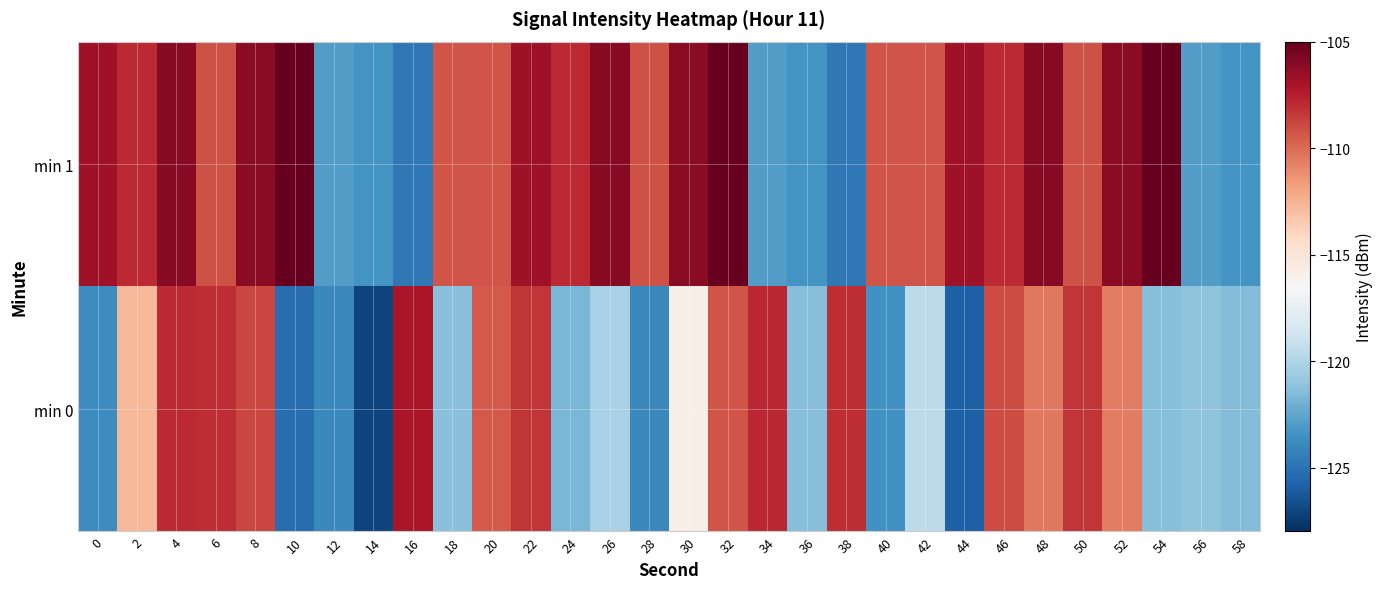

List the series in order of their peak value, lowest first.

min 0, min 1